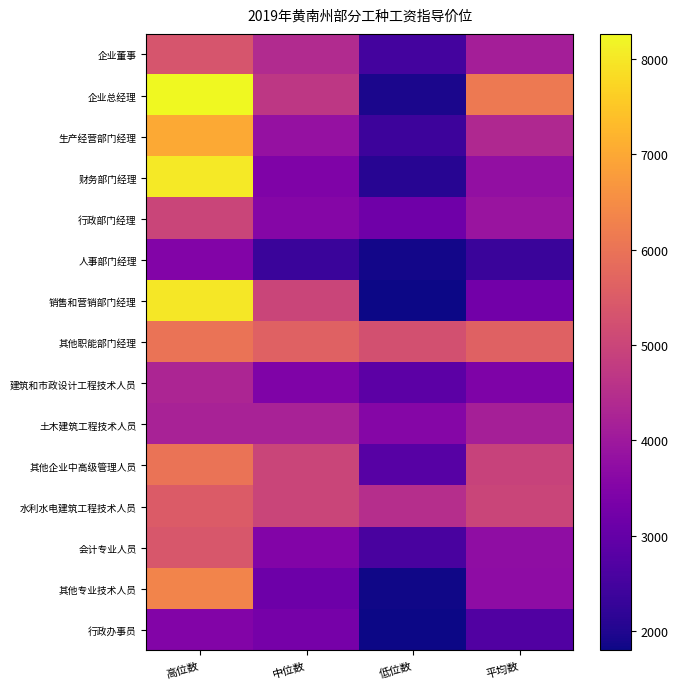

Between 中位数 and 平均数, which is larger?

中位数